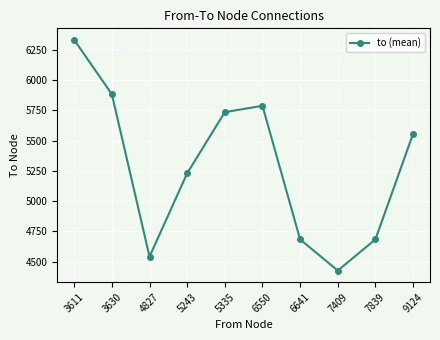

What is the difference between the values at 5335 and 6641?

1051.5